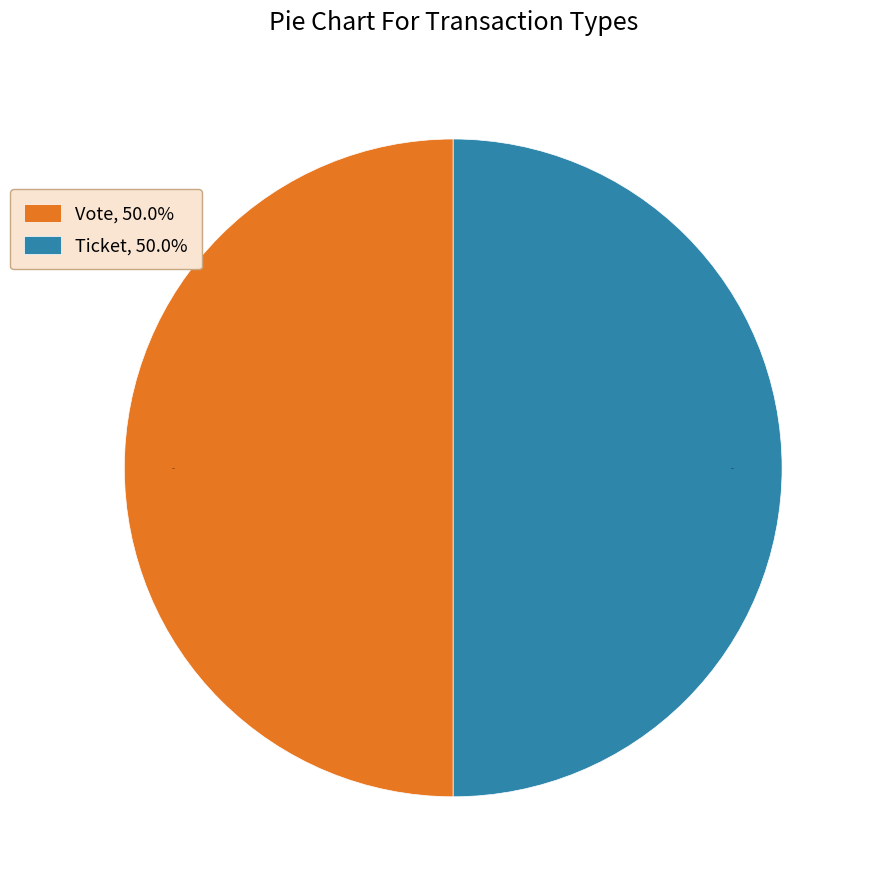

What portion of the pie excludes Ticket, 50.0%?

50.0%